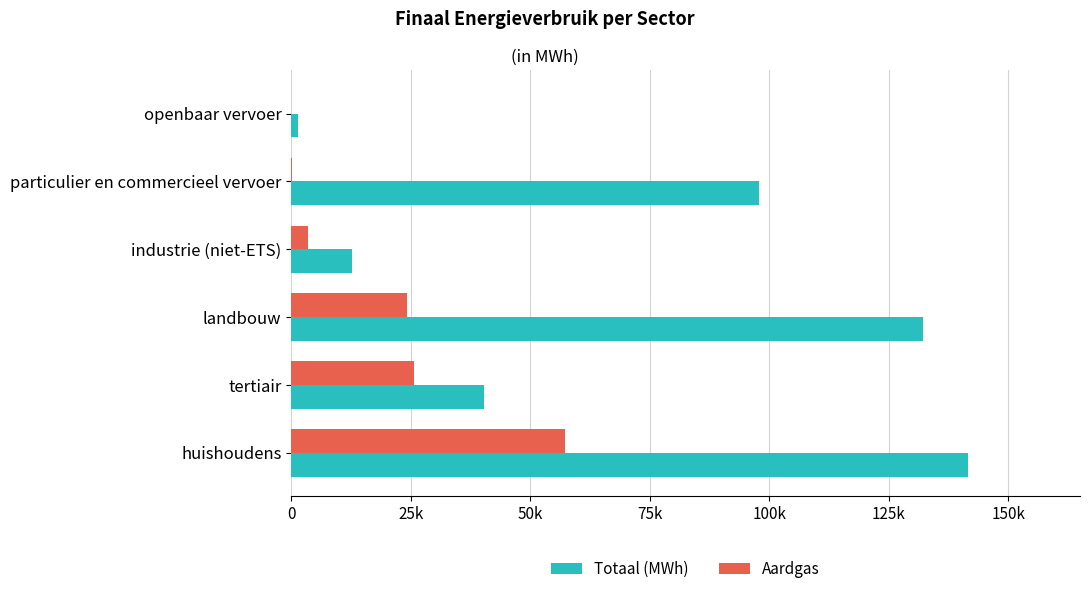

What are all the series names shown in the legend?

Totaal (MWh), Aardgas